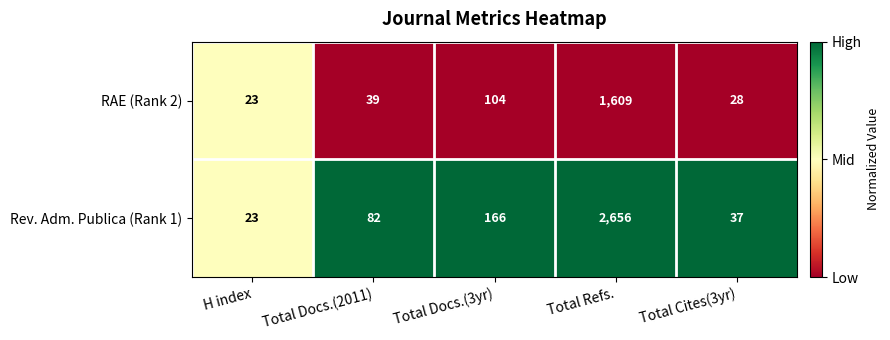

At which category is the sum across all series the highest?

Total Refs.